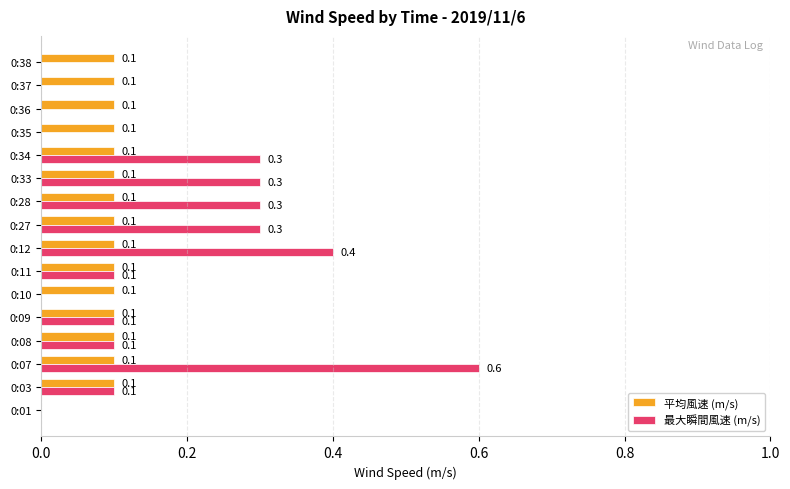

Which series has the largest total across all categories?

最大瞬間風速 (m/s)